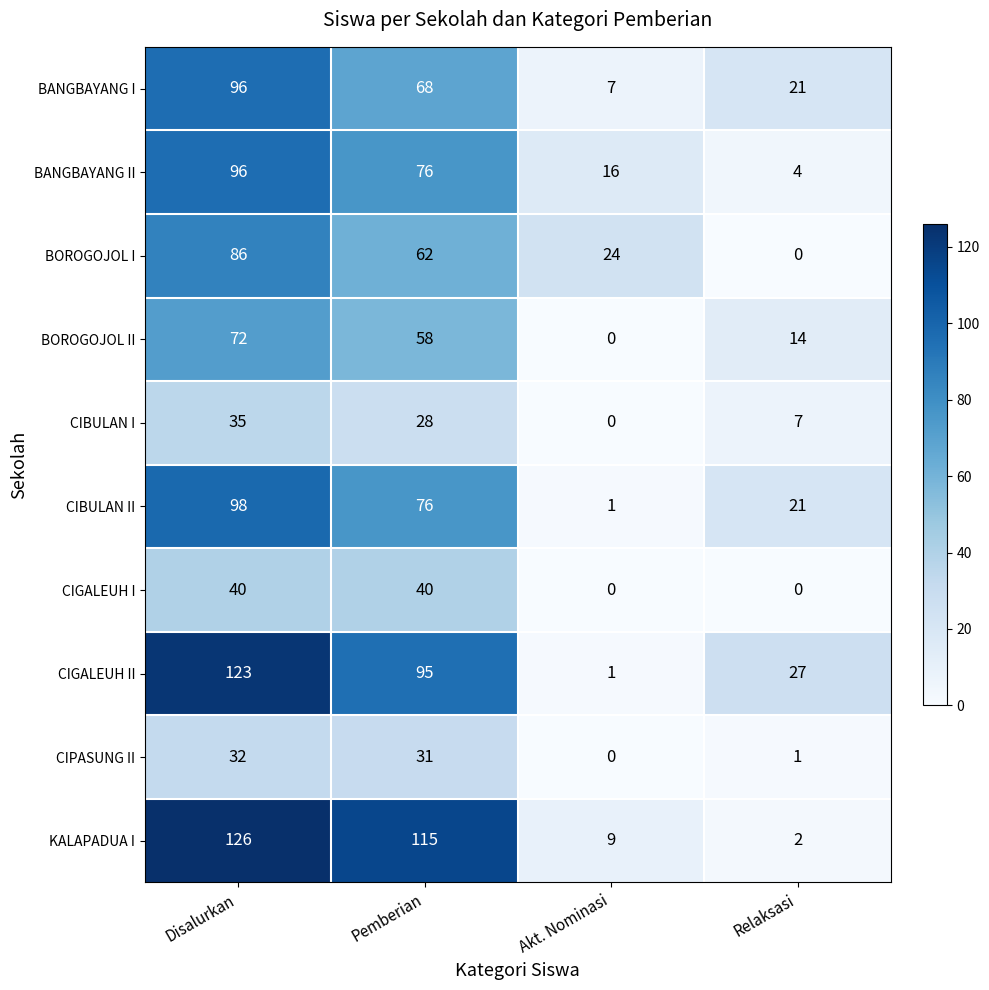

How many series are shown in this chart?

10